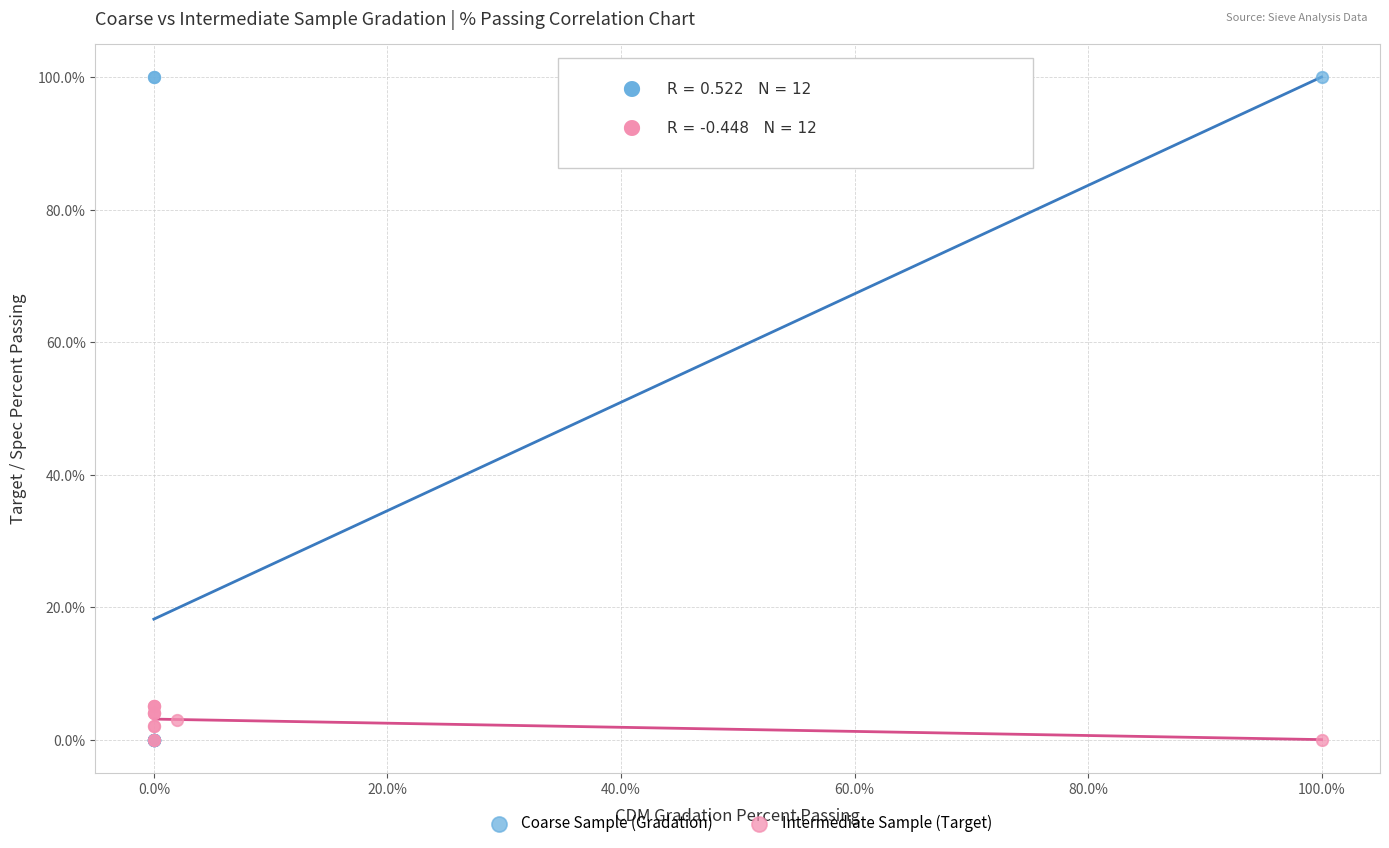

Which series has the largest Y range (max minus min)?

Coarse Sample (Gradation)